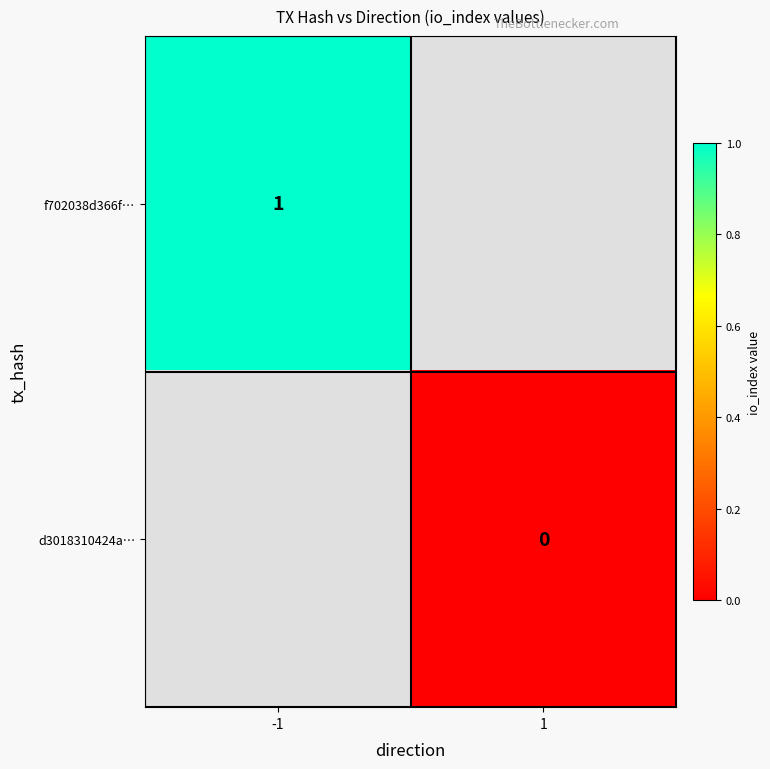

The f702038d366f… series shows 1 at -1. True or false?

True